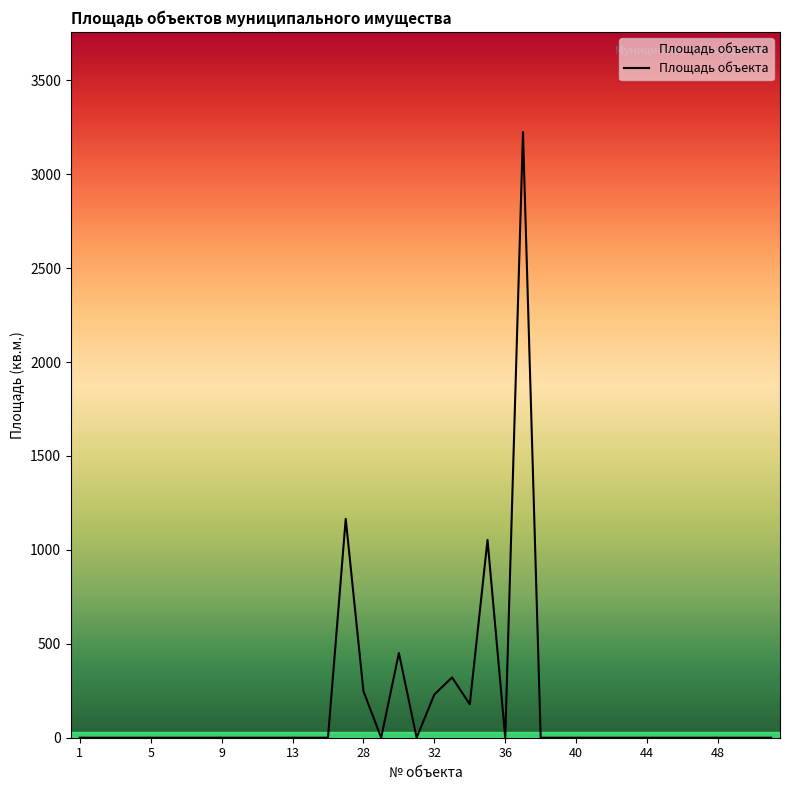

How many values exceed 0?

8